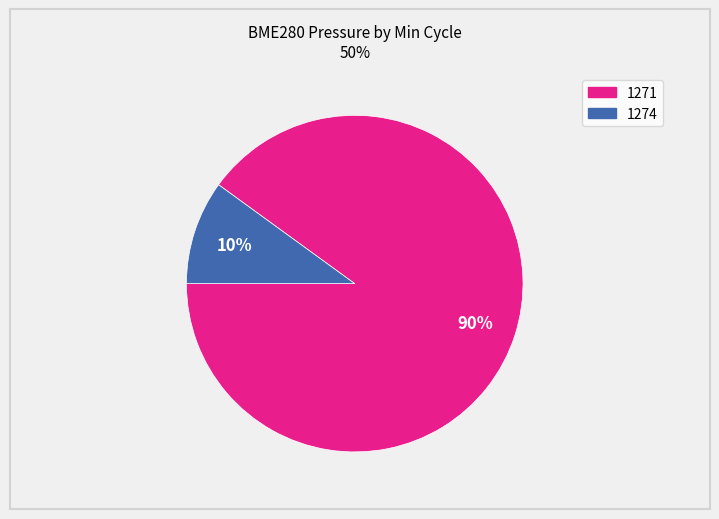

To the nearest percent, what is the average slice percentage?

50%